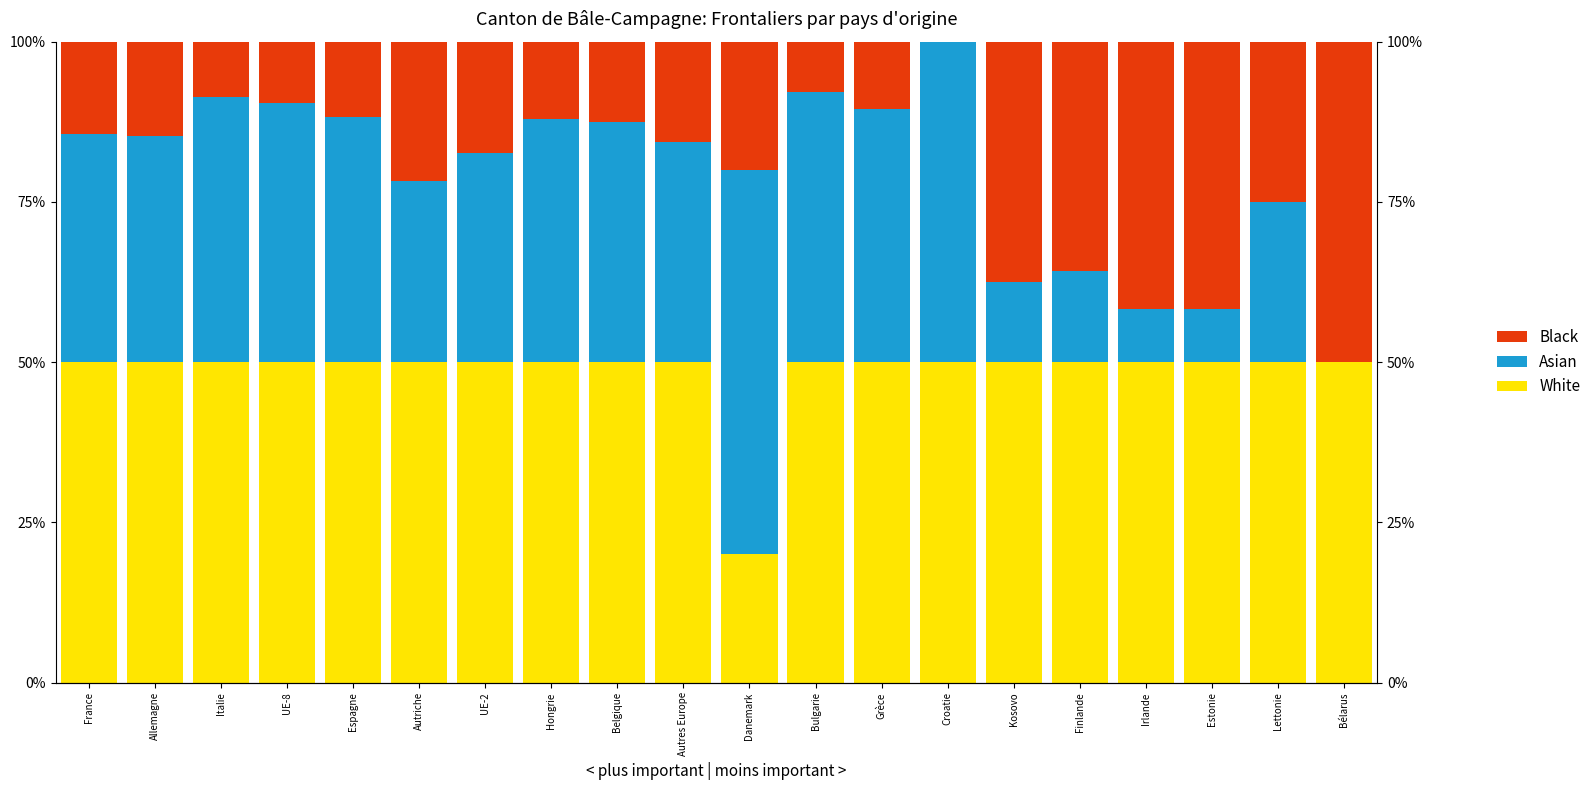

What is the value of the Black bar at the 10th from the left?

15.6